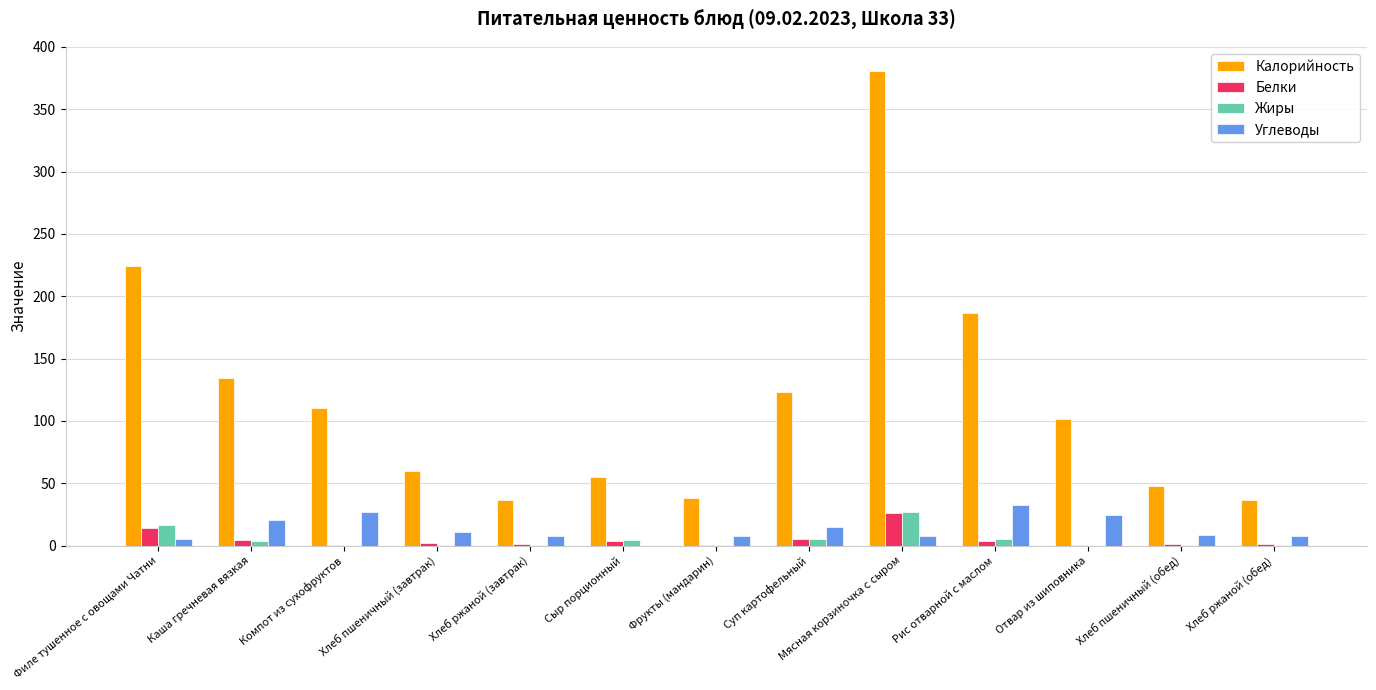

What is the maximum value shown in the chart?

381.1